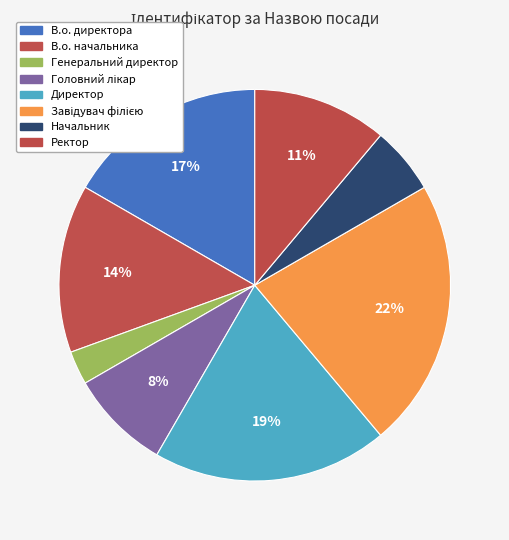

How many slices are in this pie chart?

8